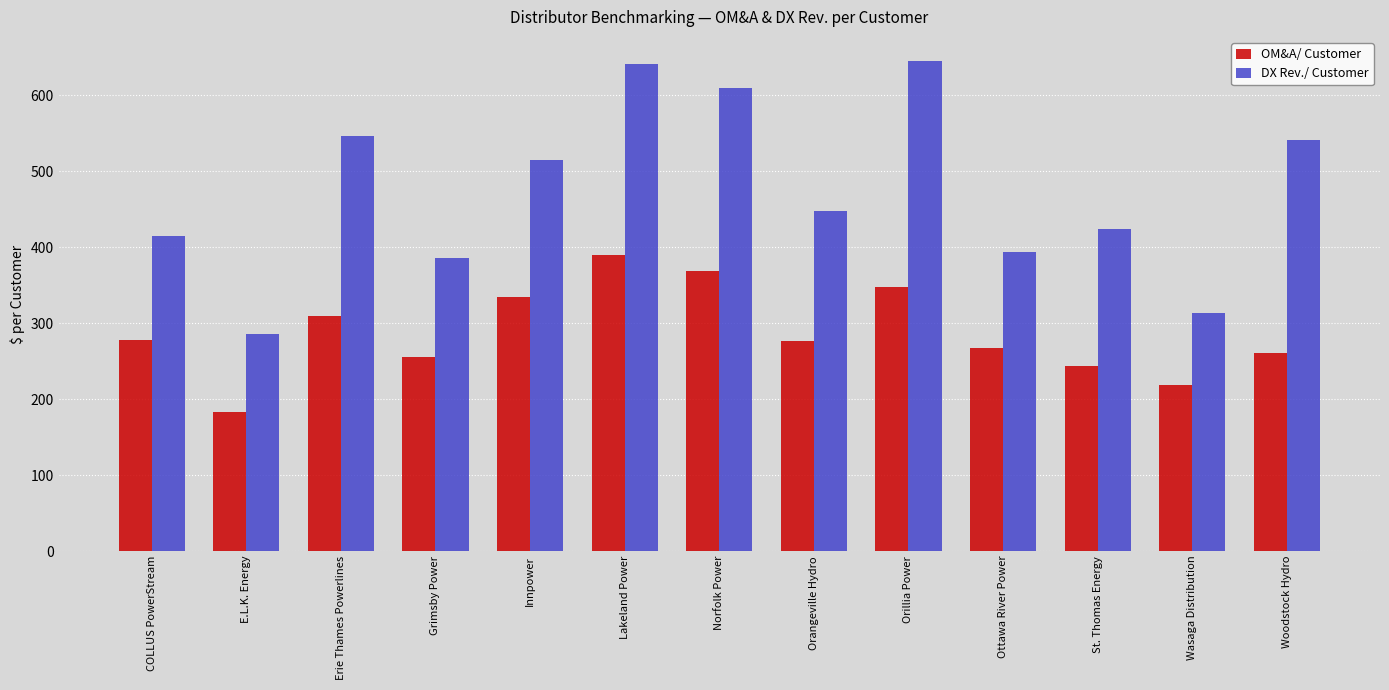

The value of OM&A/ Customer at Erie Thames Powerlines is 309.4. True or false?

True